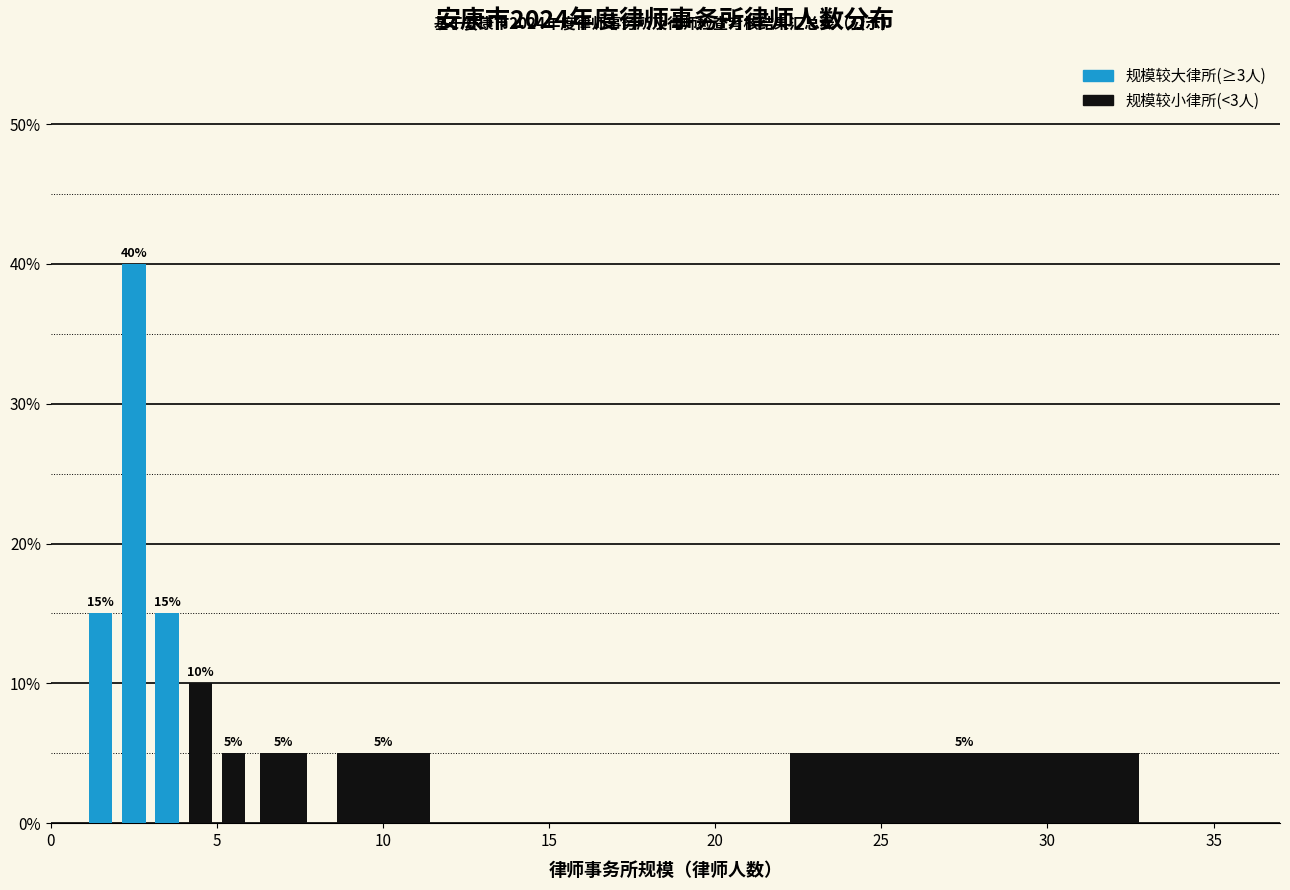

Read against the x-axis, roughly where is the centre of the tallest bar?

2.5